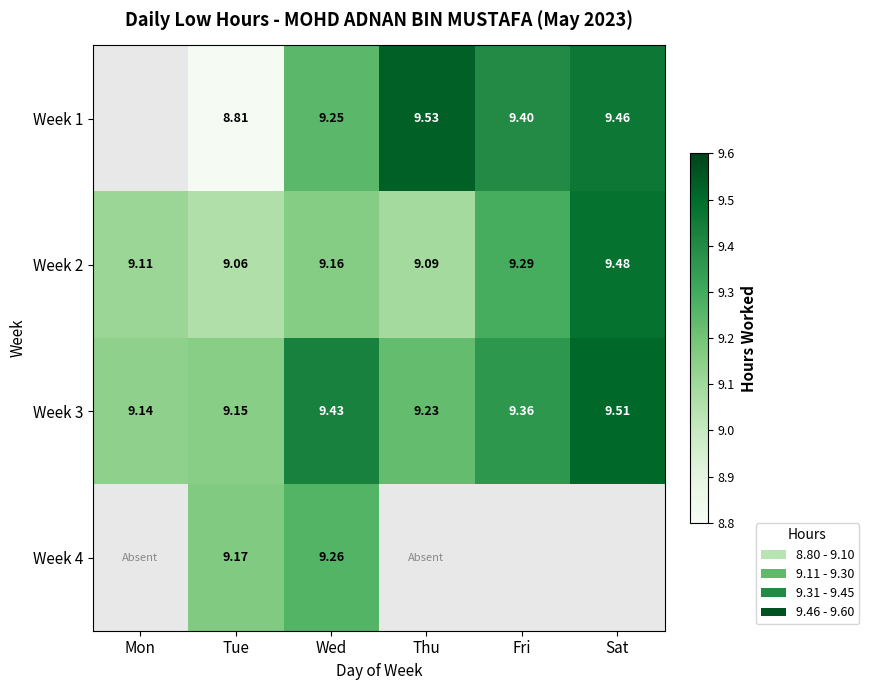

At which label is Week 2 closest to 9?

Tue